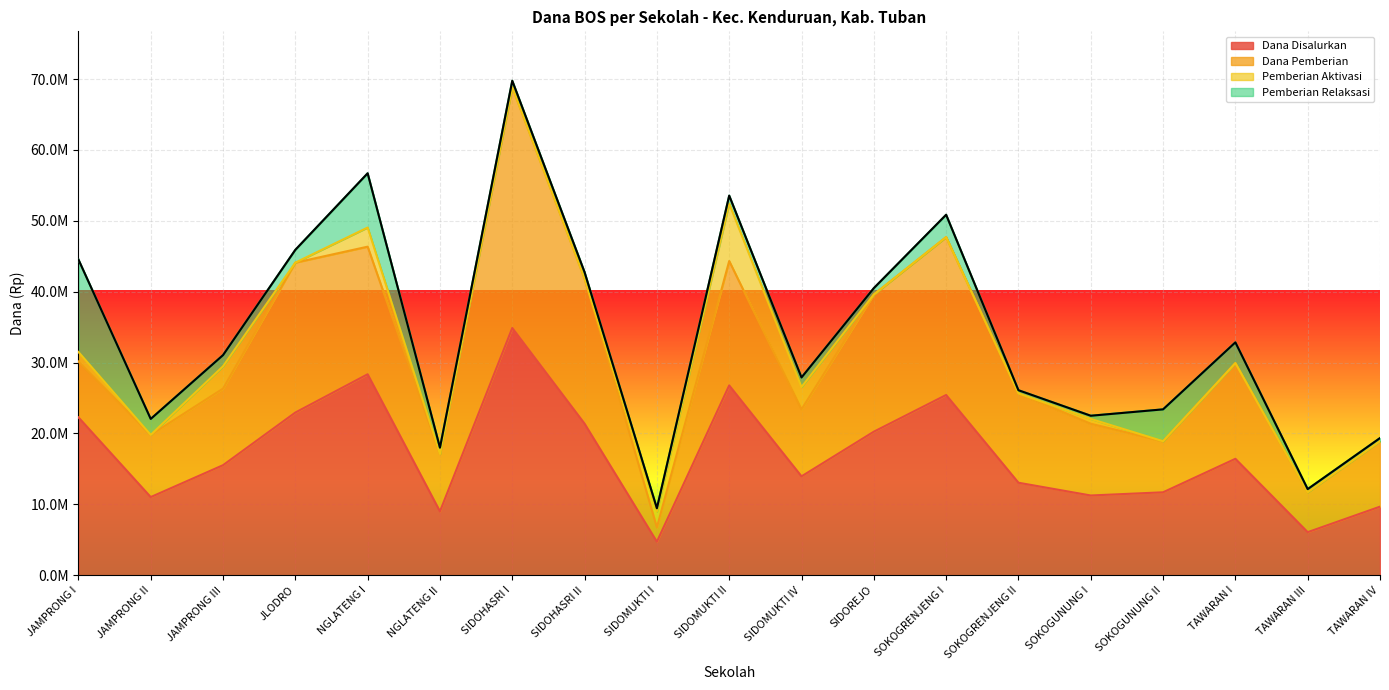

What is the difference between the maximum and minimum values in the Dana Disalurkan series?

30150000